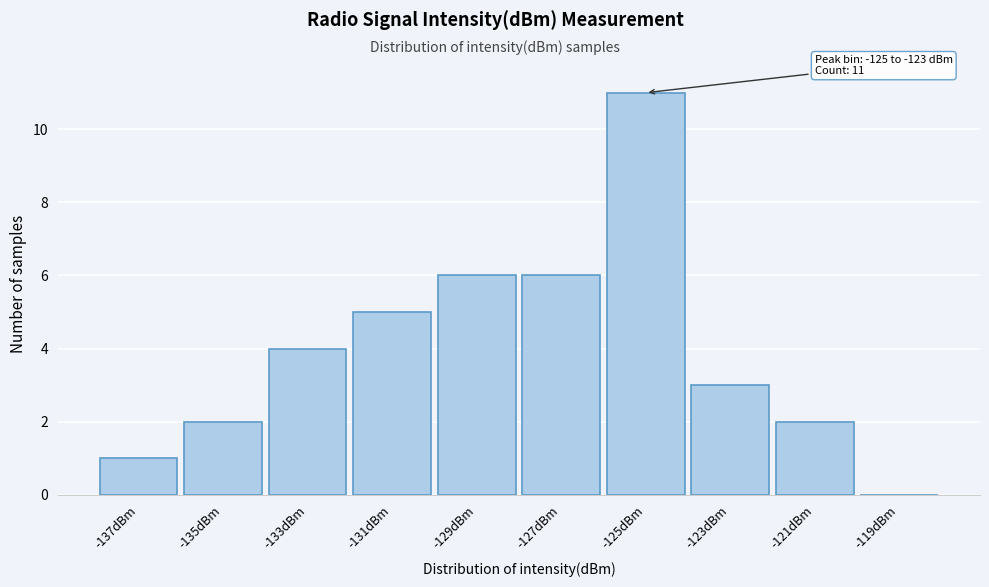

Reading right to left, list all the values displayed in this chart.

-119dBm=0	-121dBm=2	-123dBm=3	-125dBm=11	-127dBm=6	-129dBm=6	-131dBm=5	-133dBm=4	-135dBm=2	-137dBm=1